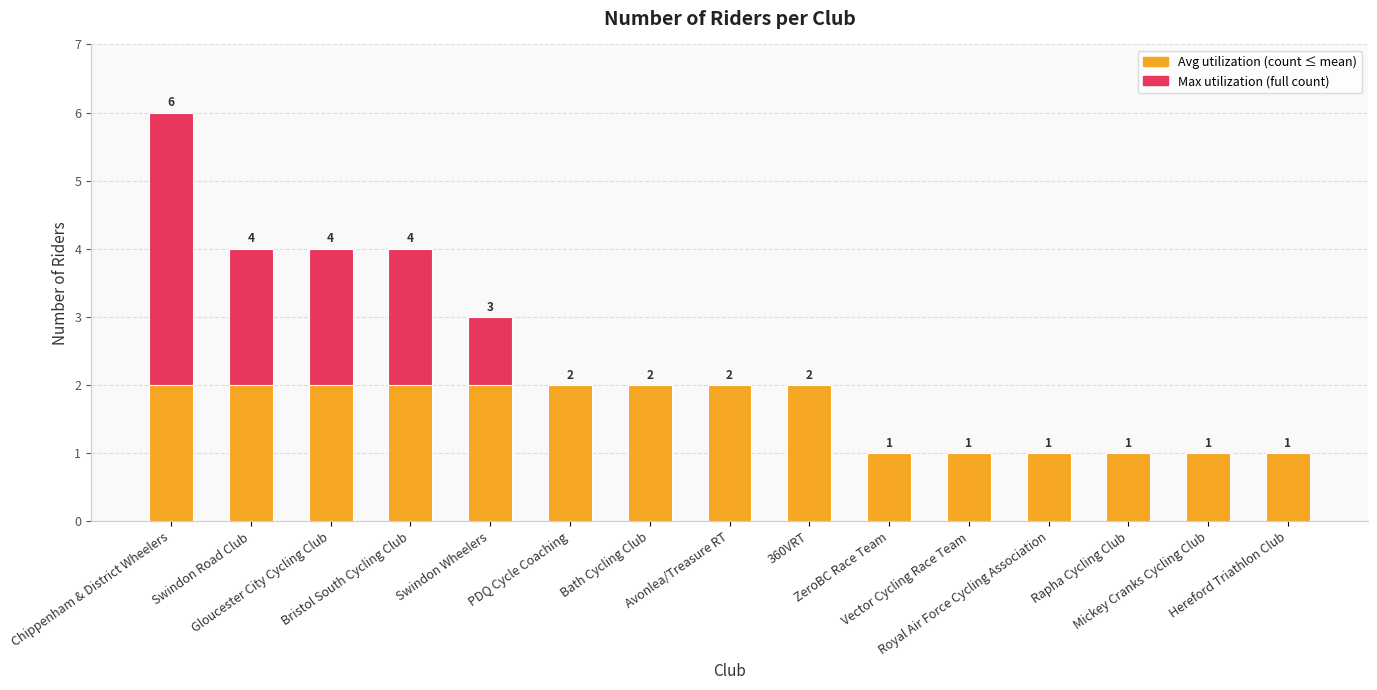

Where does the Count (max reference) series first go above 2?

Chippenham & District Wheelers